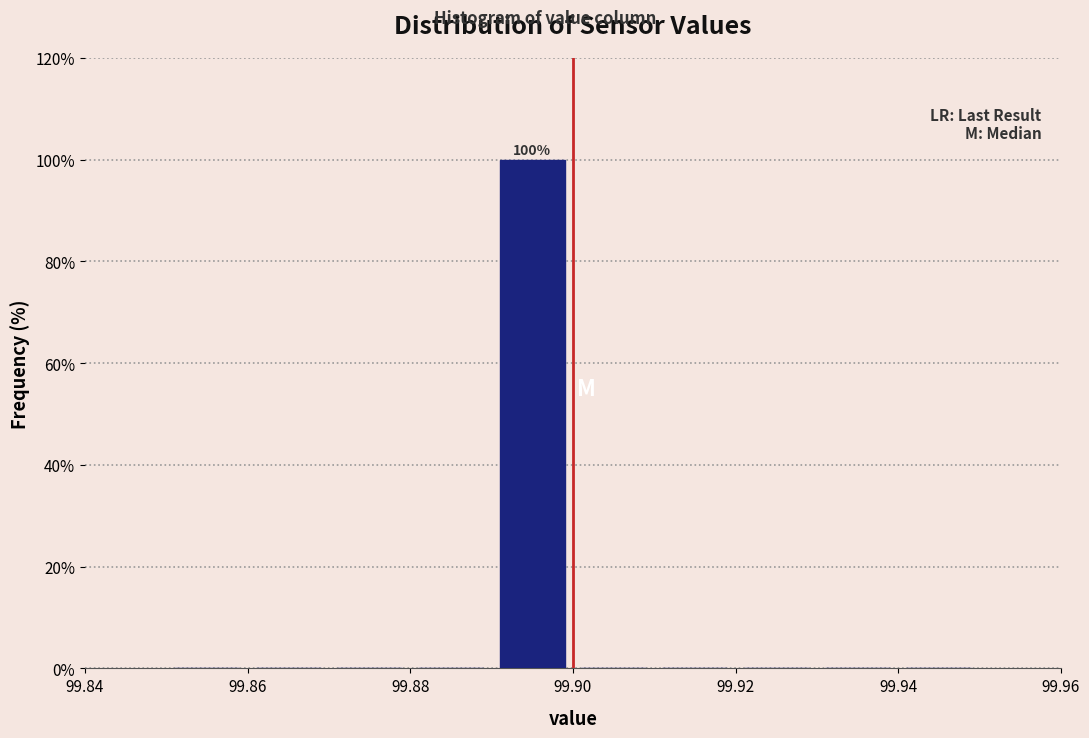

Which range on the x-axis has the tallest bar?

99.89 to 99.90